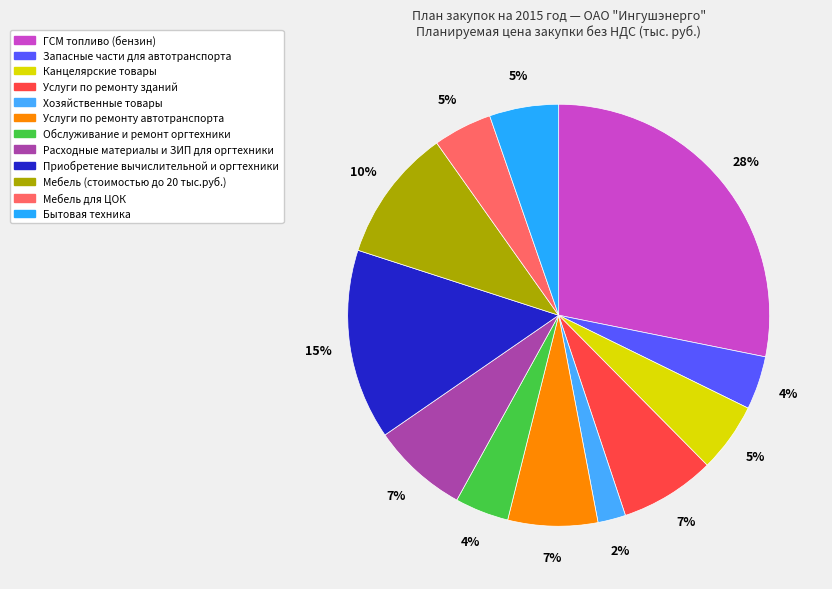

How many segments does this pie chart have?

12